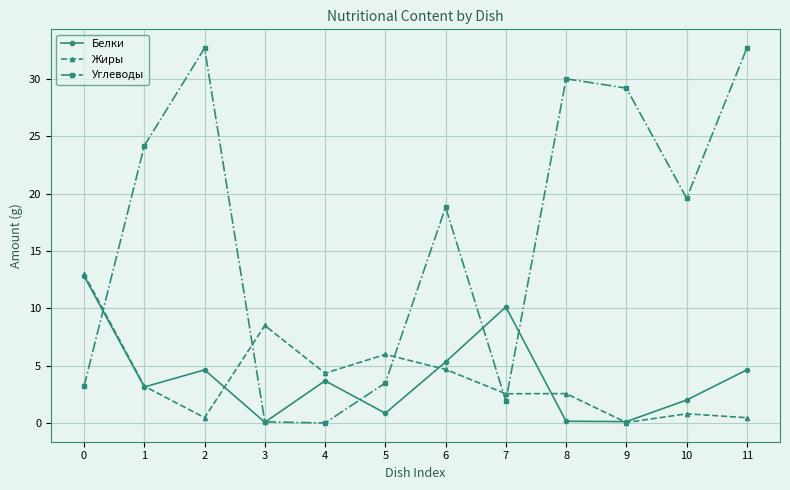

What is the average value of the Углеводы series?

16.3